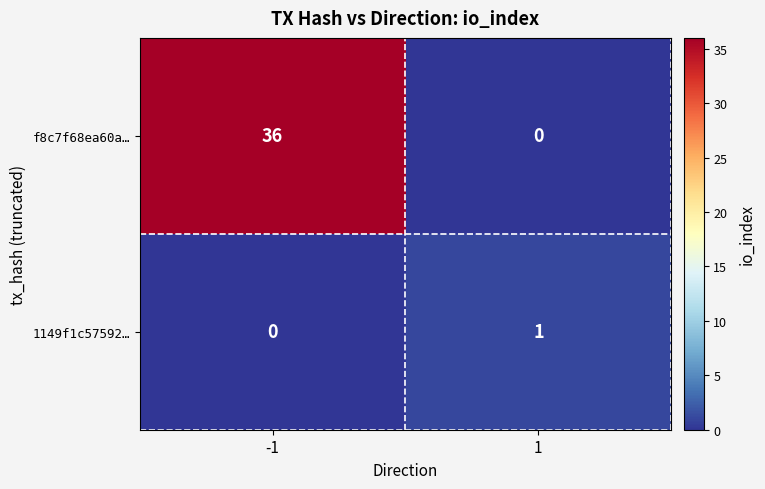

What is the maximum value shown in the chart?

36